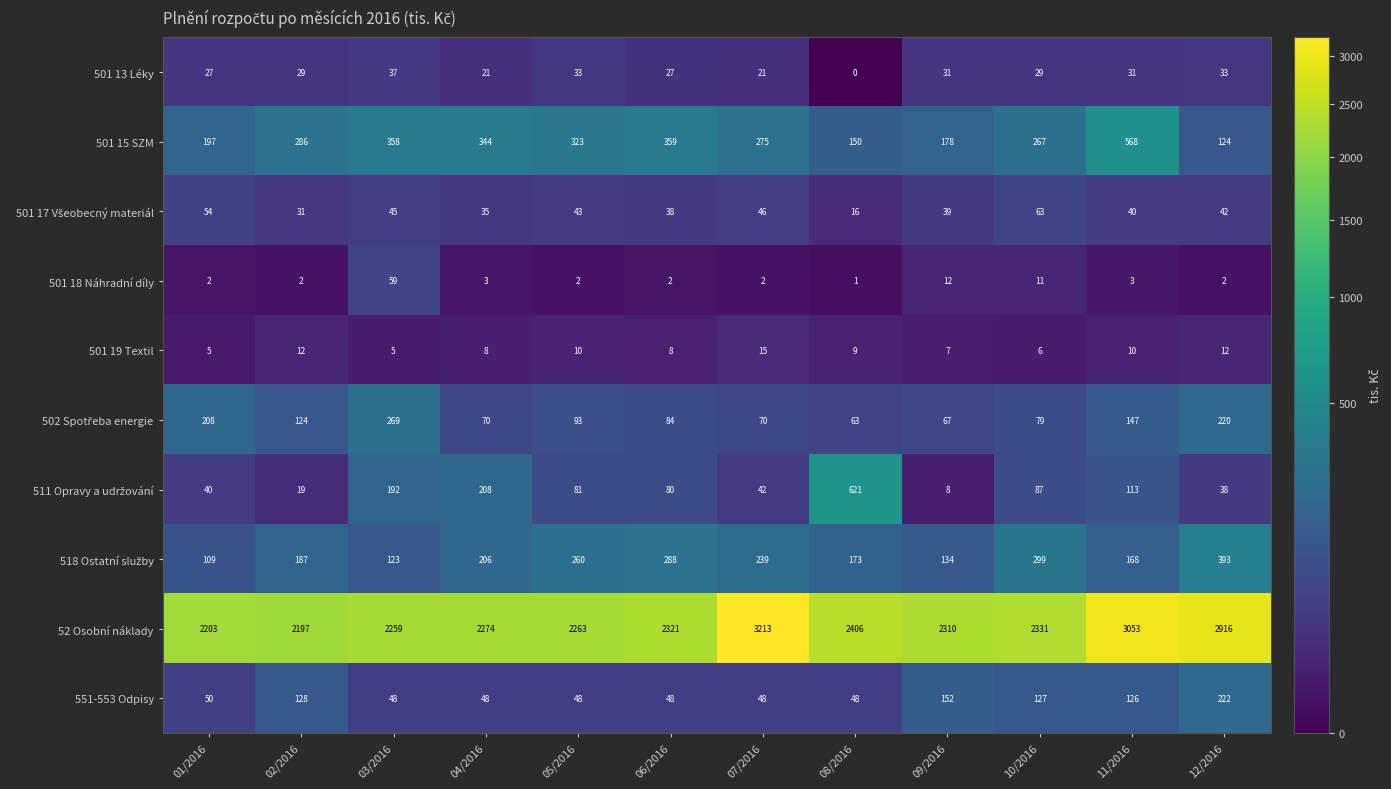

Count the number of categories in the chart.

12